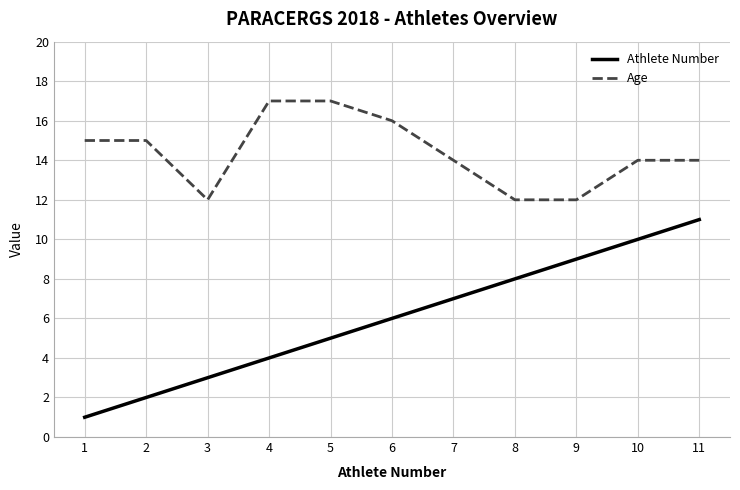

True or false: Age and Athlete Number cross at least once.

False